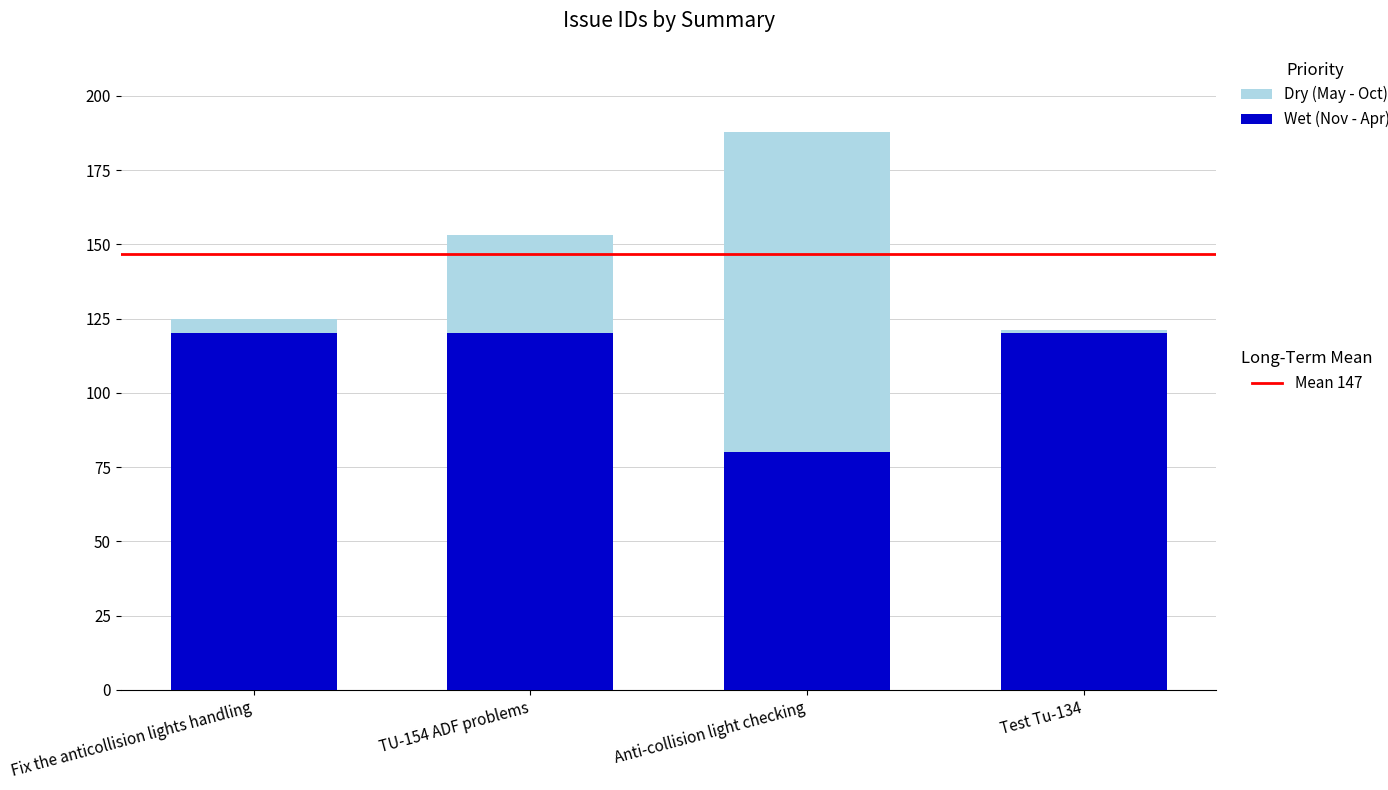

What is the sum of all values?

587